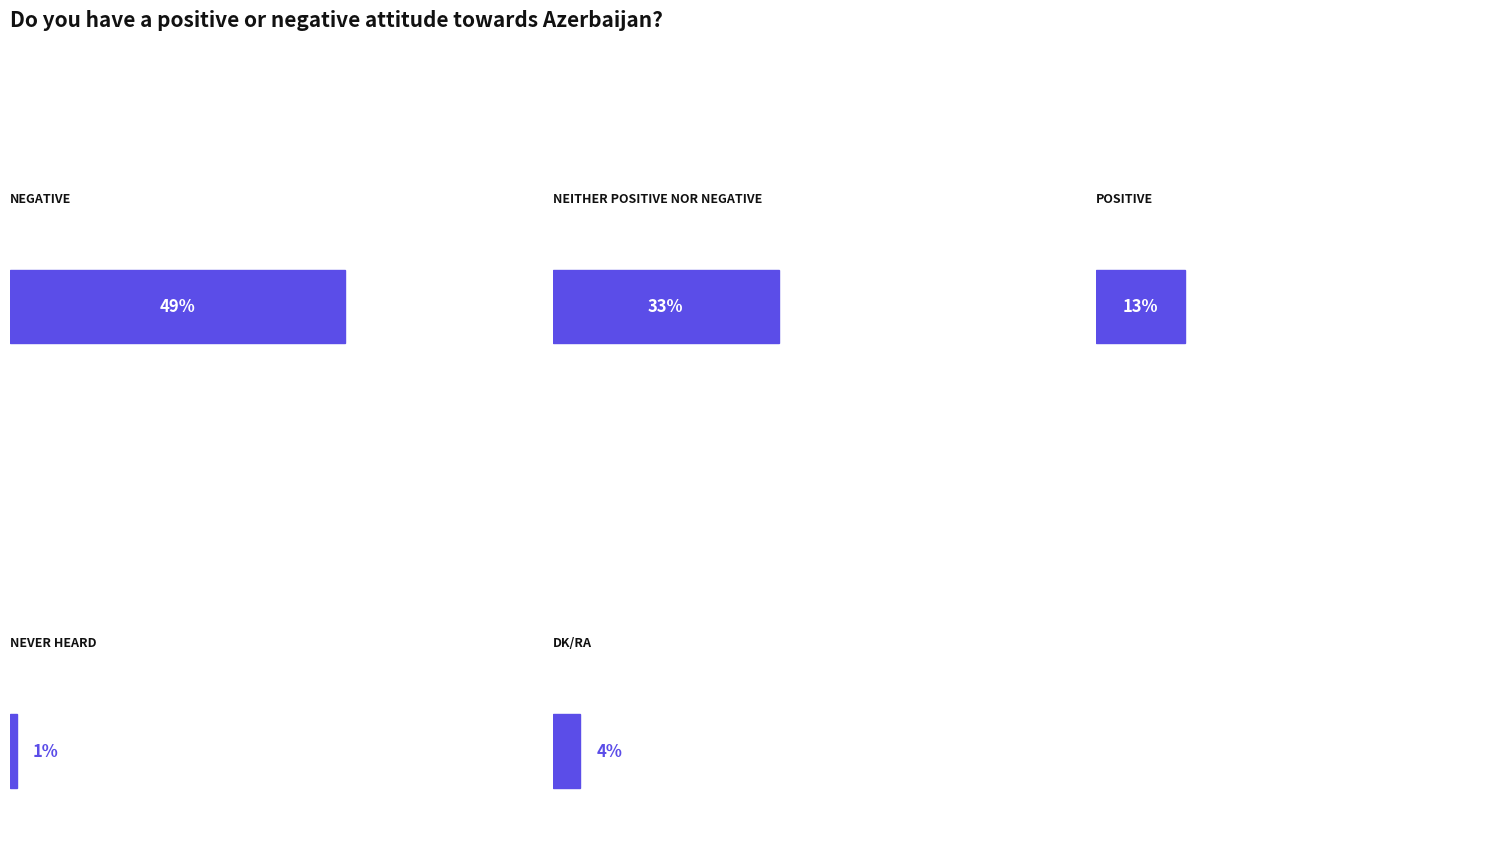

How many data points are less than 13?

2